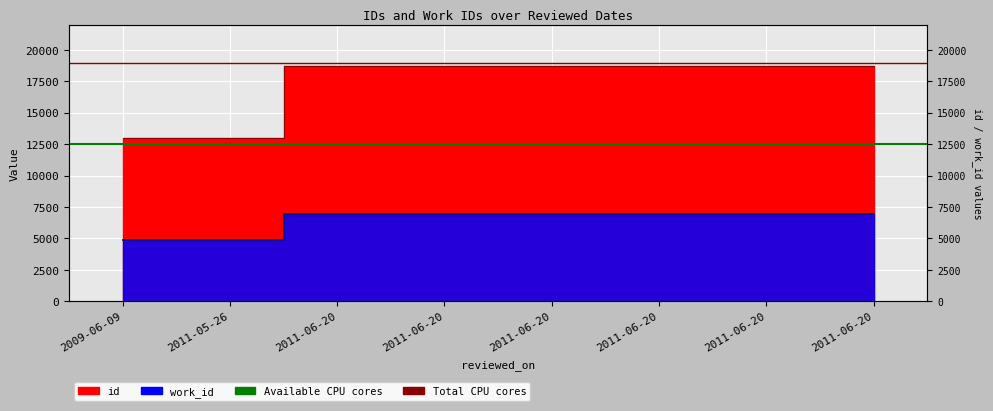

Does the chart display data point markers on the line(s)?

No